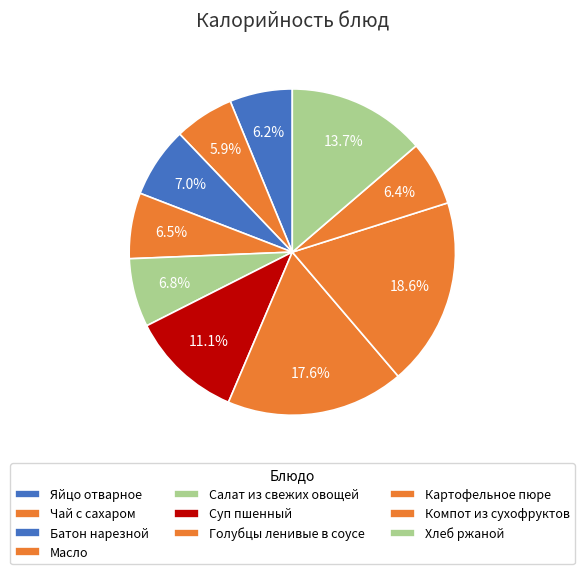

To the nearest percent, what percentage of the pie is Суп пшенный?

11%